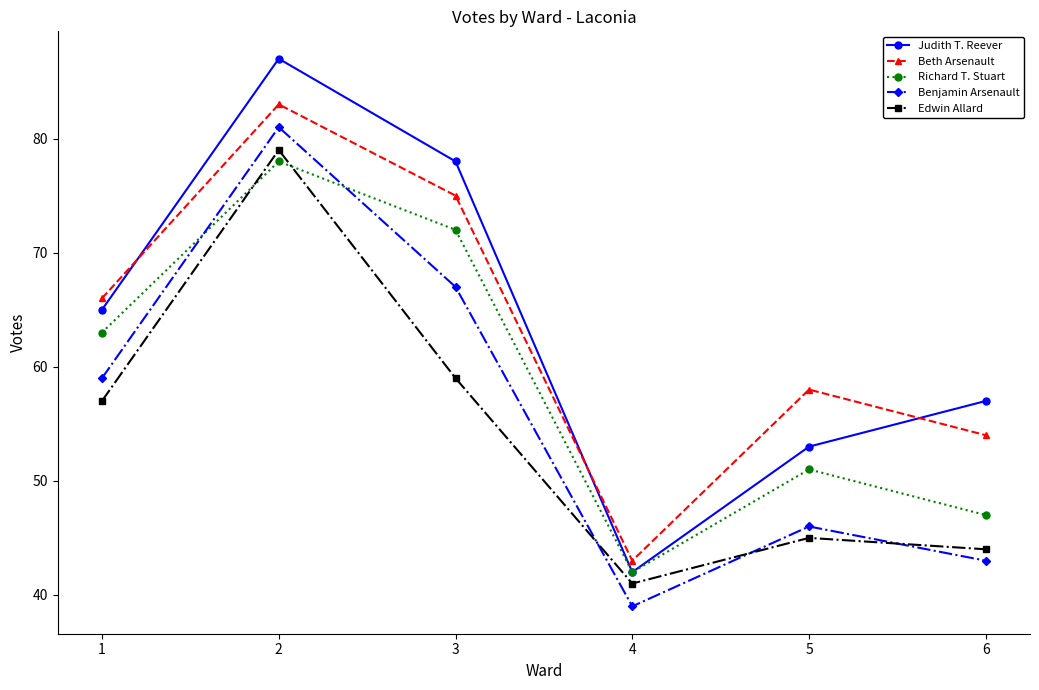

At which category does Benjamin Arsenault reach its first local peak?

2